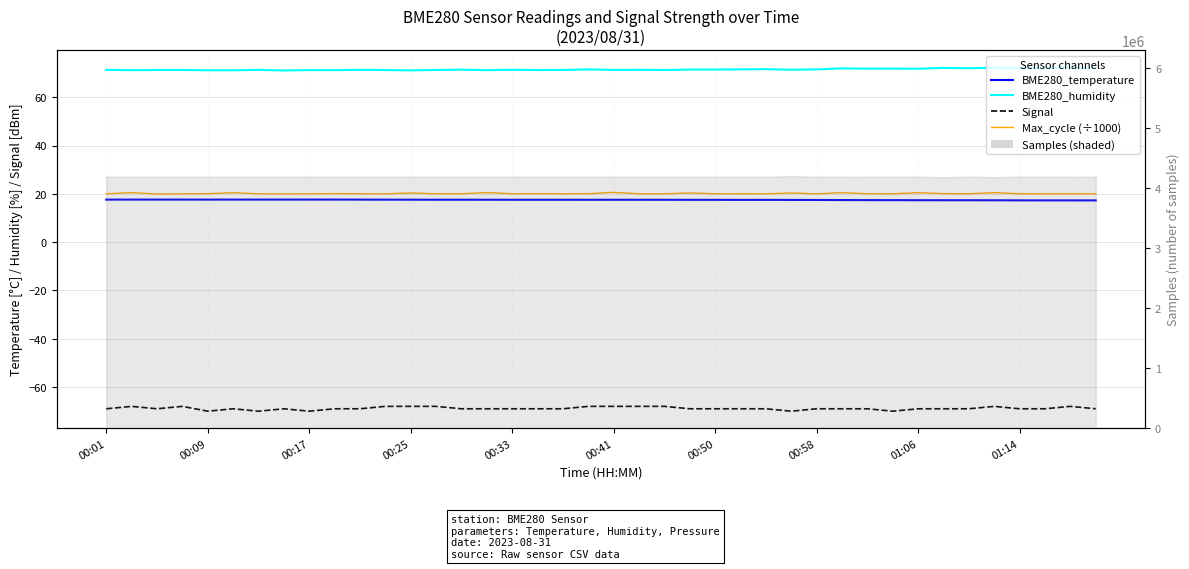

In Max_cycle (÷1000), how many points are lower than both neighbors (excluding endpoints)?

13